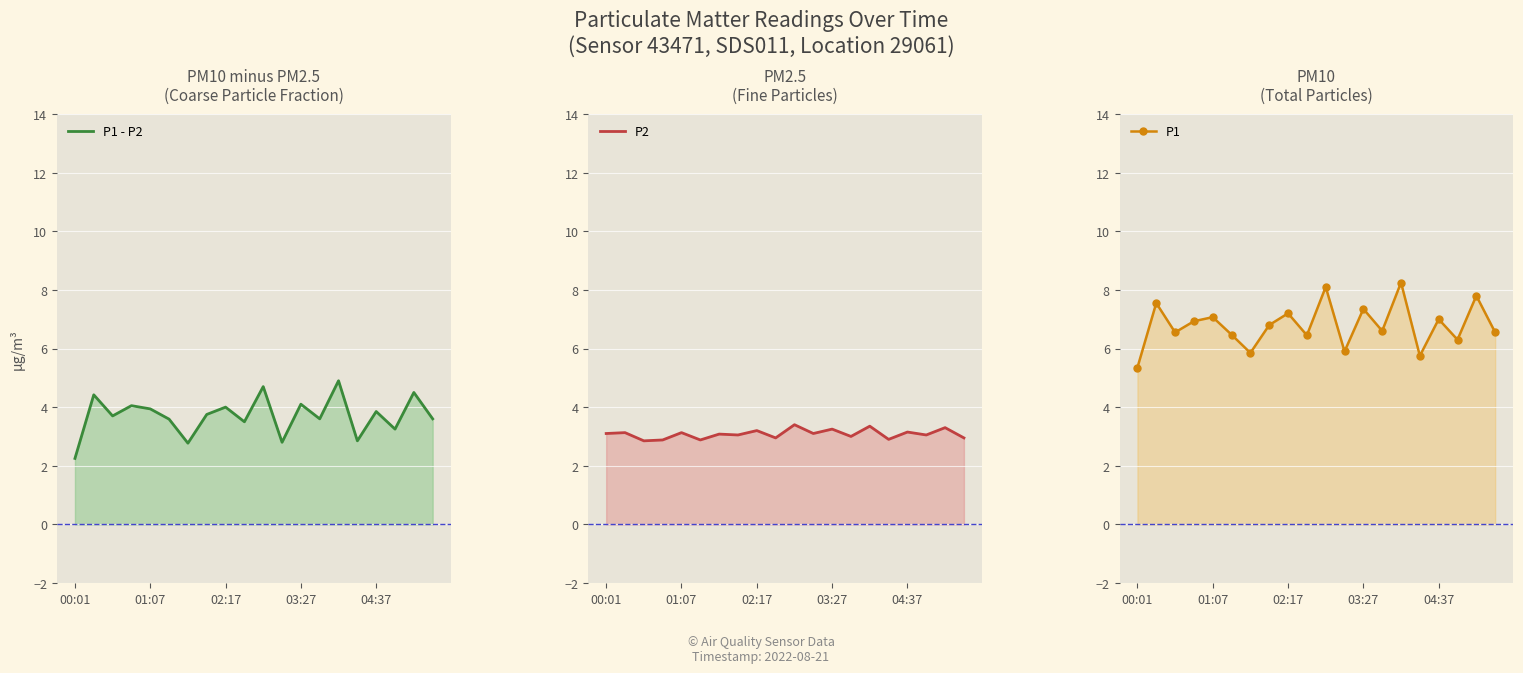

What is the maximum value for P2?

3.4